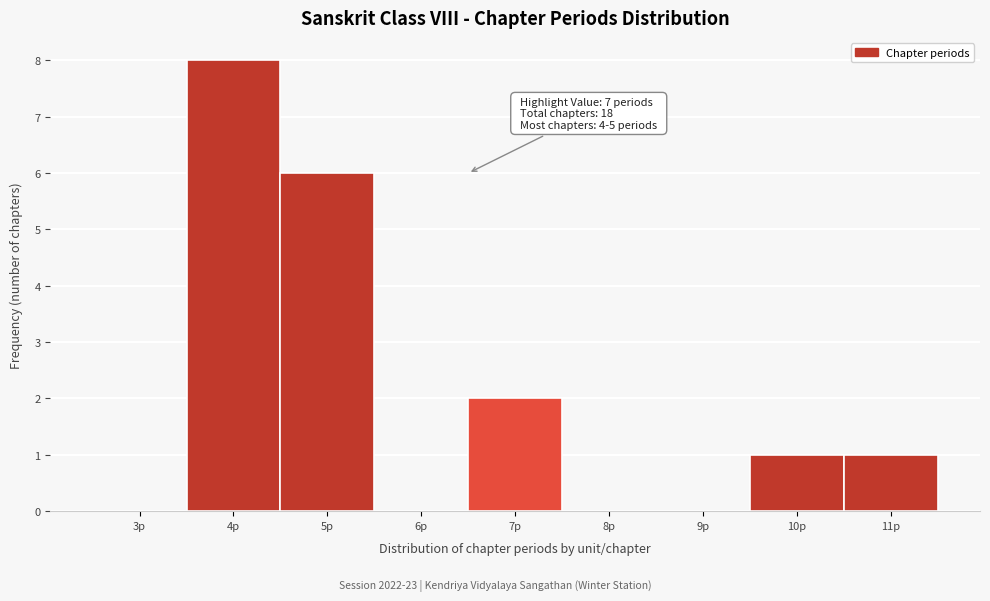

Reading left to right, extract all data points from this chart.

3p=0	4p=8	5p=6	6p=0	7p=2	8p=0	9p=0	10p=1	11p=1